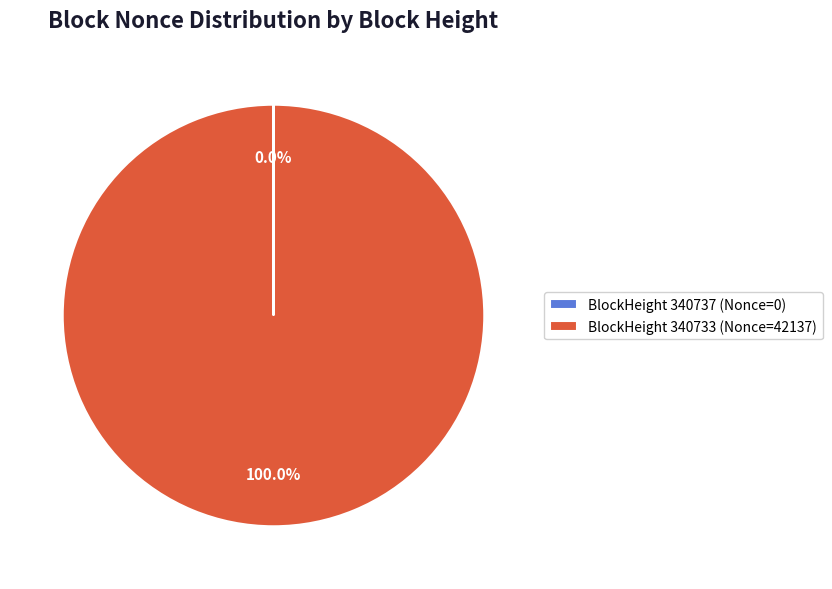

Is BlockHeight 340733 (Nonce=42137) the majority of the pie?

Yes